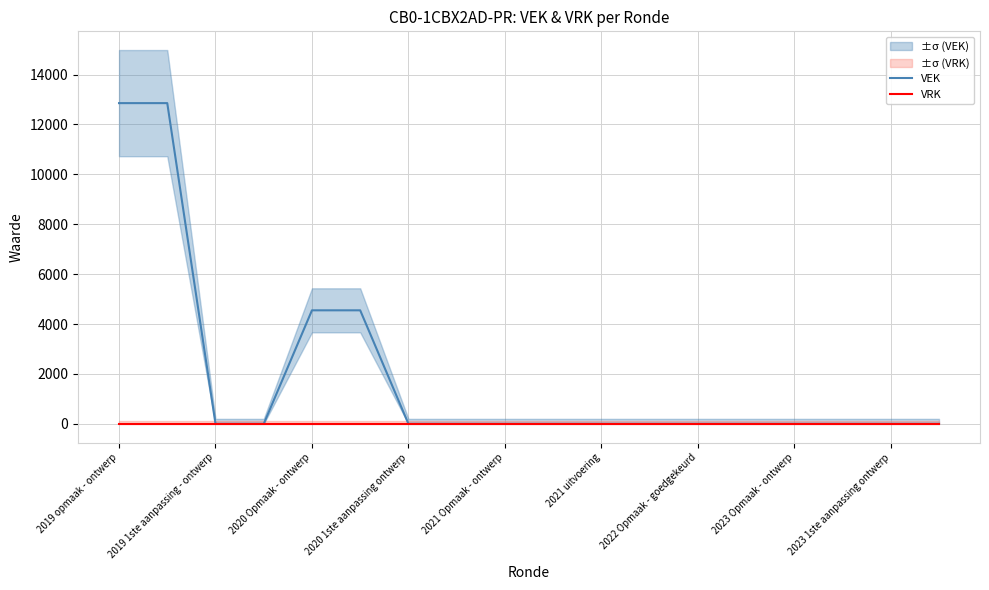

Which series changed the most between 9 and 11?

VEK